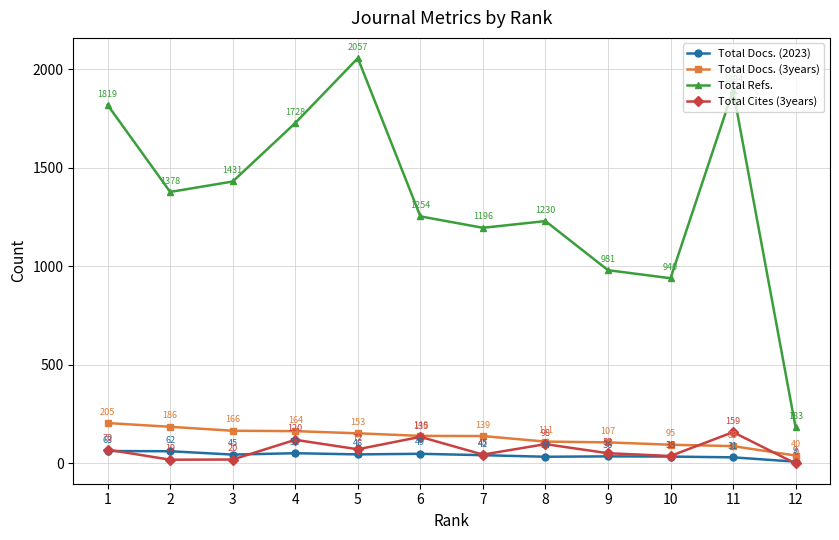

What is the maximum value shown in the chart?

2057